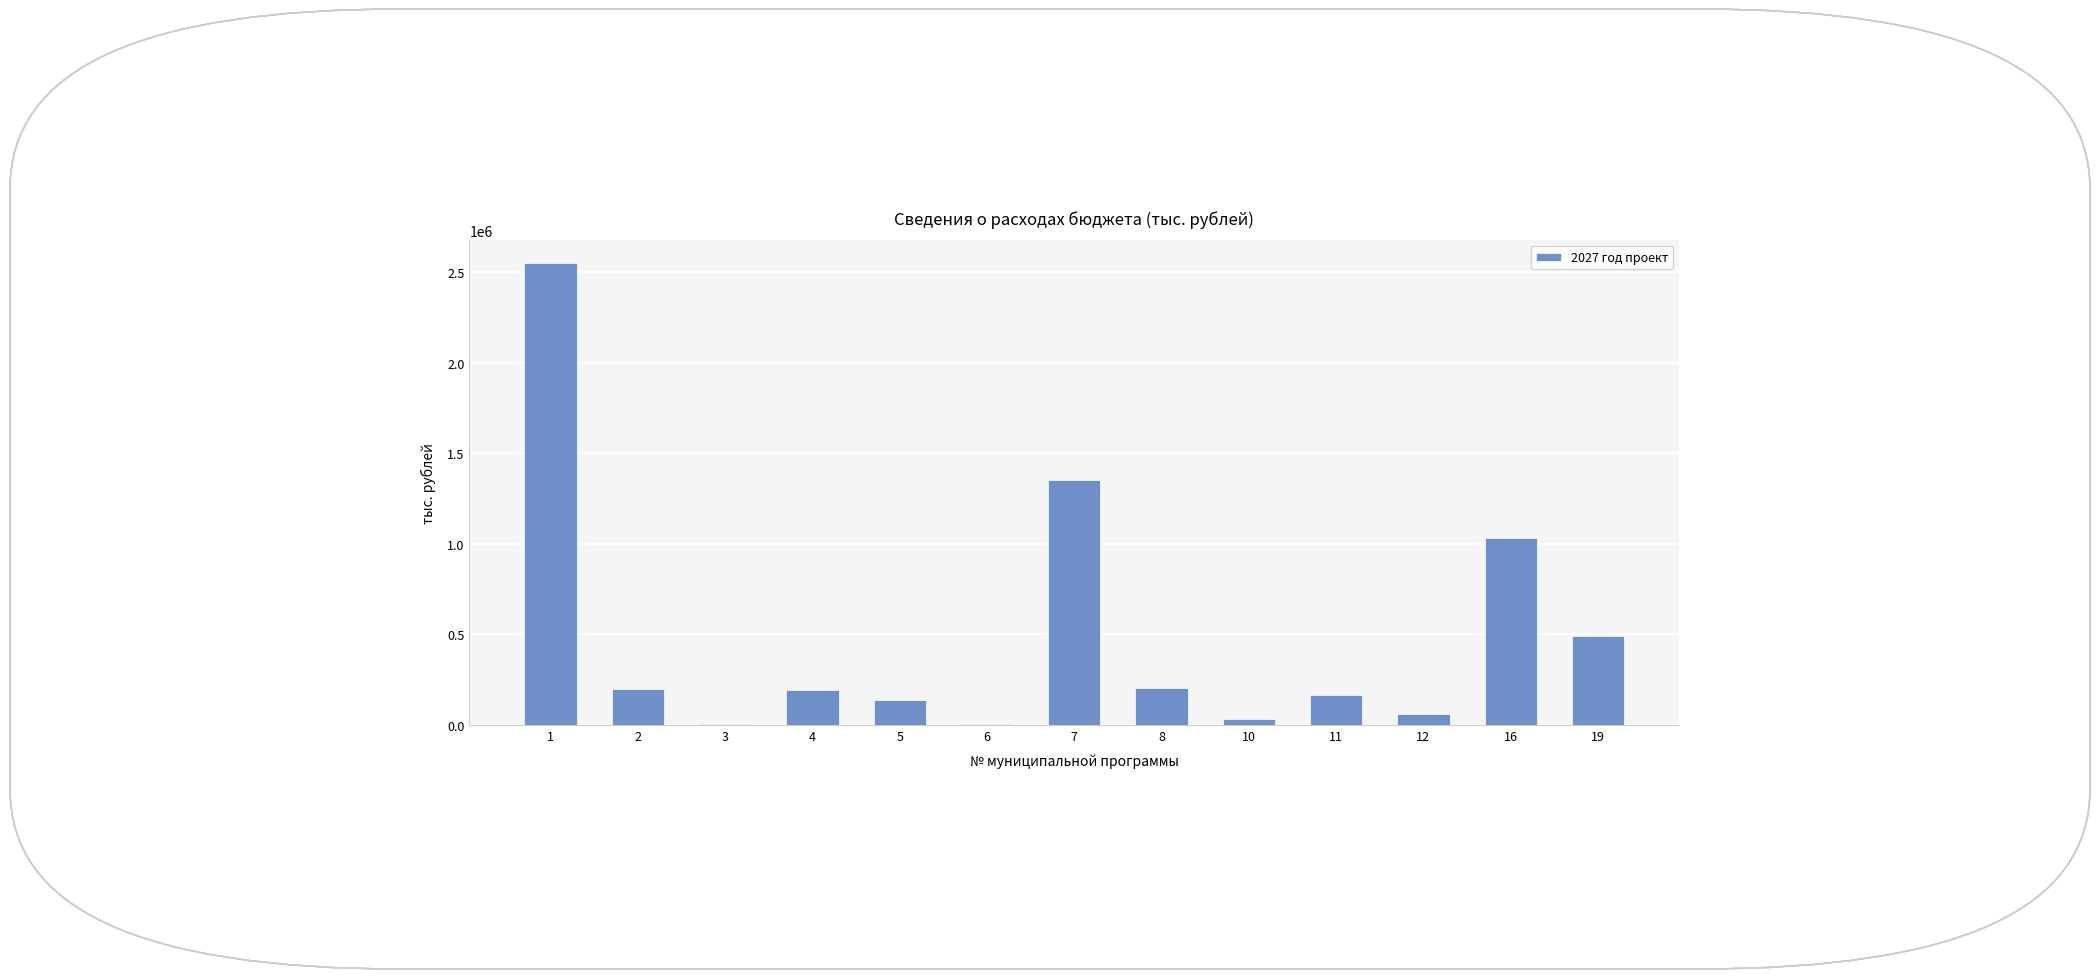

What is the sum of all values?

6421289.6